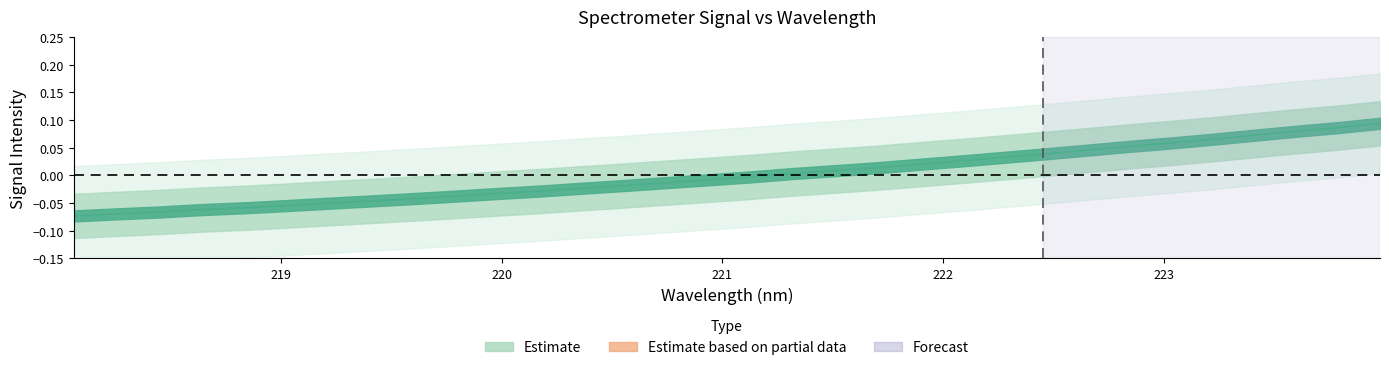

True or false: the data shows 0.0 at 18.

False